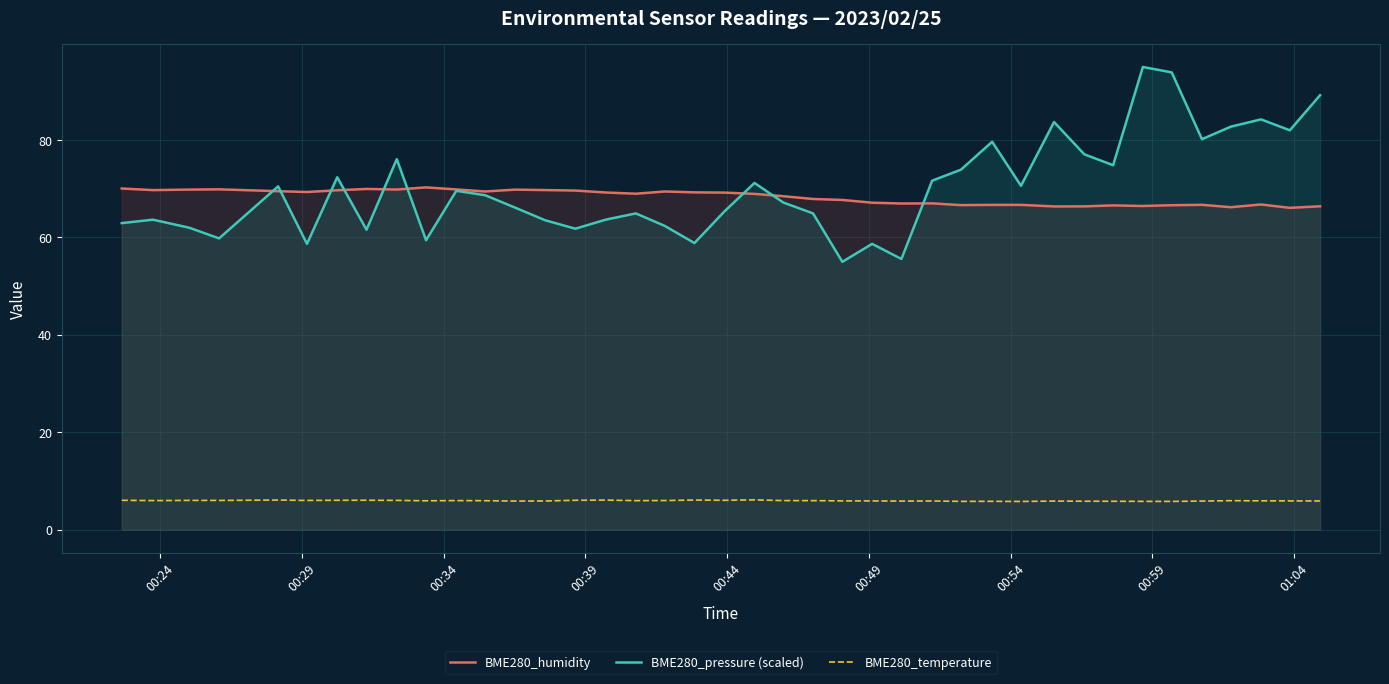

Reading right to left, what are all the values shown in this chart?

BME280_humidity: 66.4	66.1	66.8	66.2	66.7	66.6	66.5	66.6	66.4	66.4	66.7	66.7	66.6	67.0	67.0	67.1	67.7	67.9	68.5	69.0	69.2	69.3	69.4	69.0	69.2	69.6	69.7	69.8	69.4	69.9	70.3	69.8	70.0	69.7	69.3	69.5	69.9	69.8	69.7	70.0
BME280_pressure (scaled): 89.2	82.0	84.2	82.7	80.2	93.9	95.0	74.8	77.1	83.7	70.6	79.6	73.9	71.7	55.6	58.7	55.0	64.9	67.2	71.2	65.3	58.9	62.4	64.9	63.7	61.8	63.5	66.1	68.7	69.6	59.4	76.1	61.6	72.4	58.7	70.5	59.8	62.0	63.7	62.9
BME280_temperature: 5.9	5.9	5.9	6.0	5.9	5.8	5.8	5.8	5.8	5.9	5.8	5.8	5.8	5.9	5.9	5.9	5.9	6.0	6.0	6.1	6.0	6.1	6.0	6.0	6.1	6.0	5.9	5.9	6.0	6.0	5.9	6.0	6.0	6.0	6.0	6.1	6.0	6.0	6.0	6.0